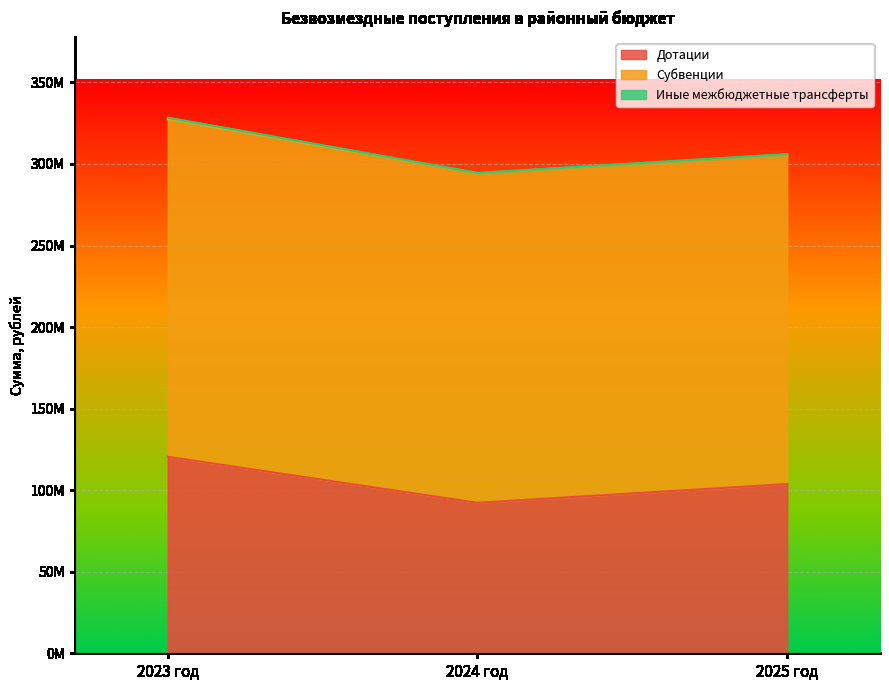

Reading left to right, list all the values displayed in this chart.

Дотации: 120460878.0	92264119.0	103757117.0
Субвенции: 206811911.4	201973077.4	201973322.0
Иные межбюджетные трансферты: 1084239.6	270000.0	270000.0